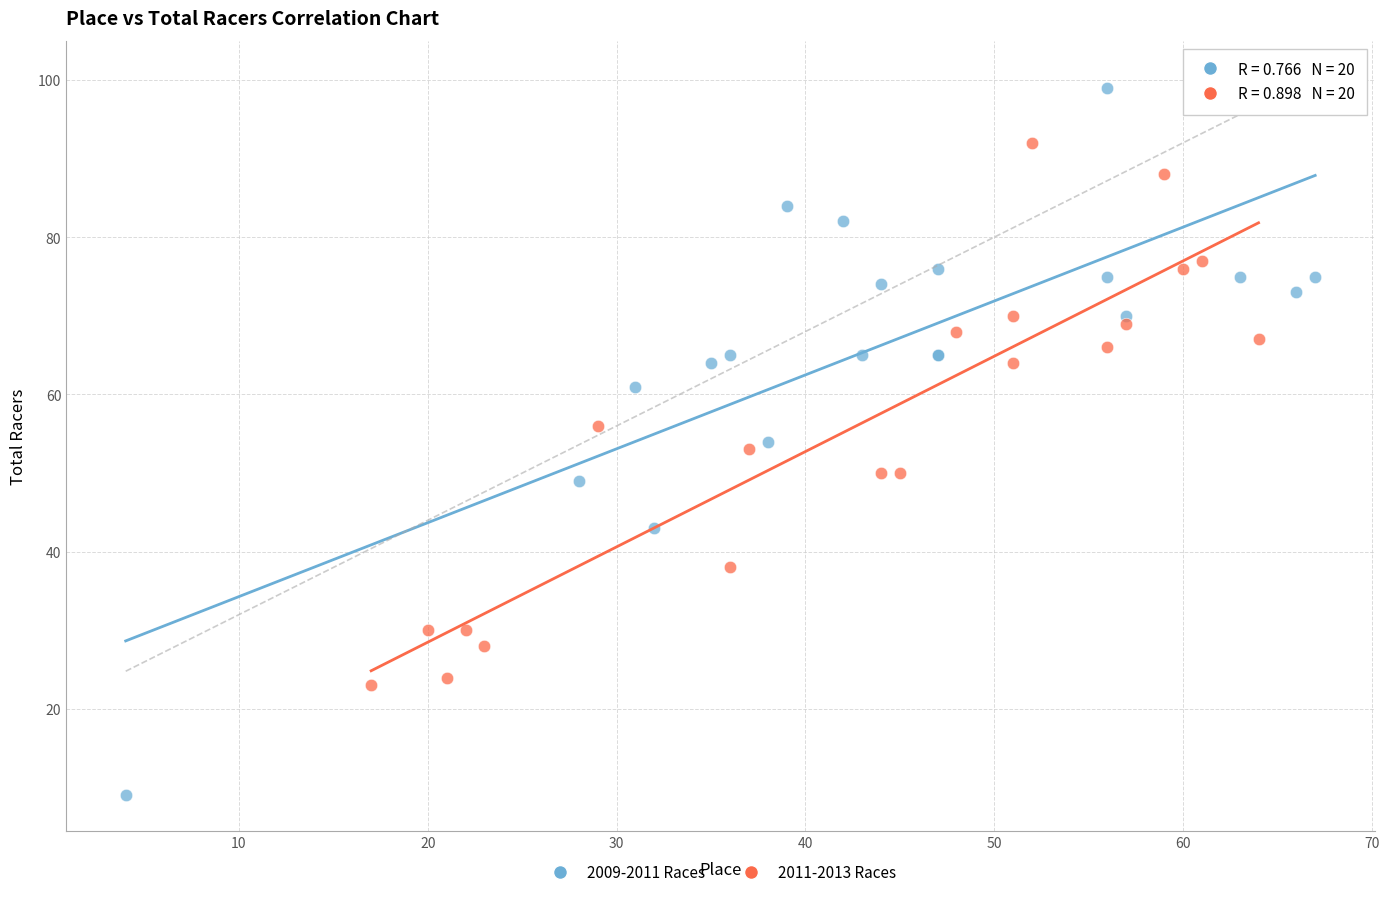

Which series has the largest Y range (max minus min)?

2009-2011 Races